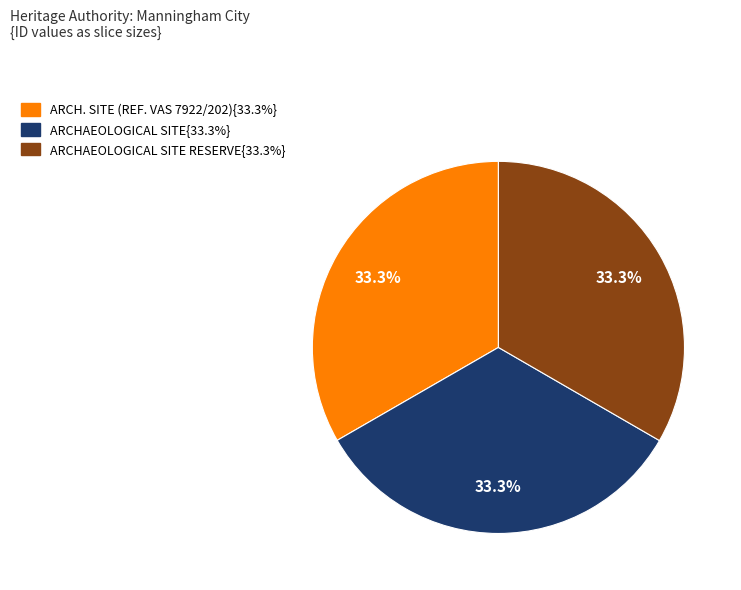

Is there any slice that represents more than half of the pie?

No